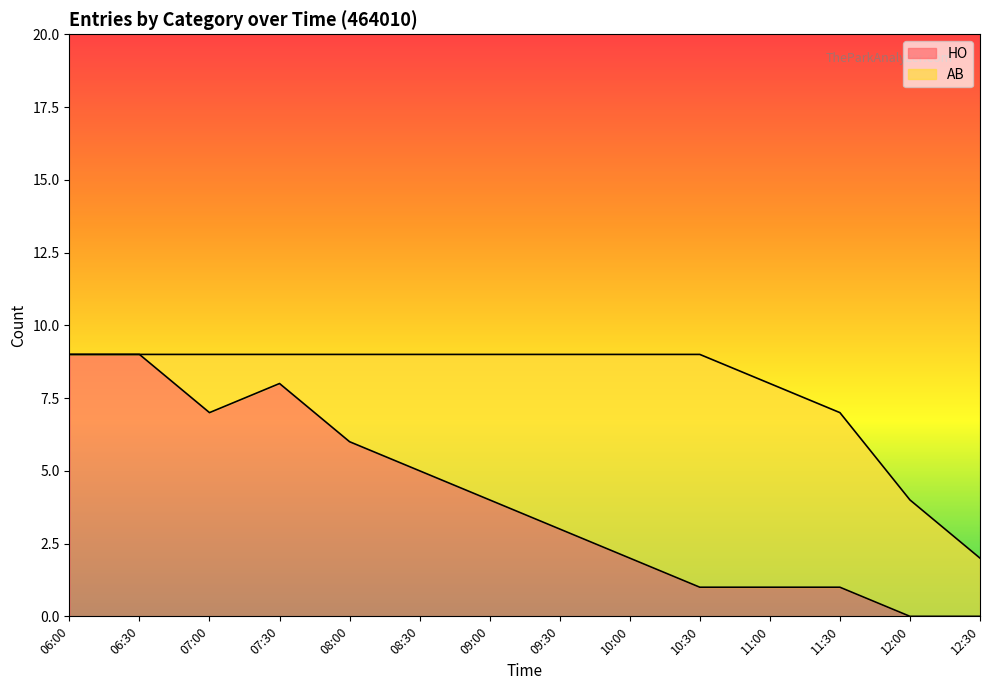

How many interior local valleys (lower than both neighbors) does the data have?

1